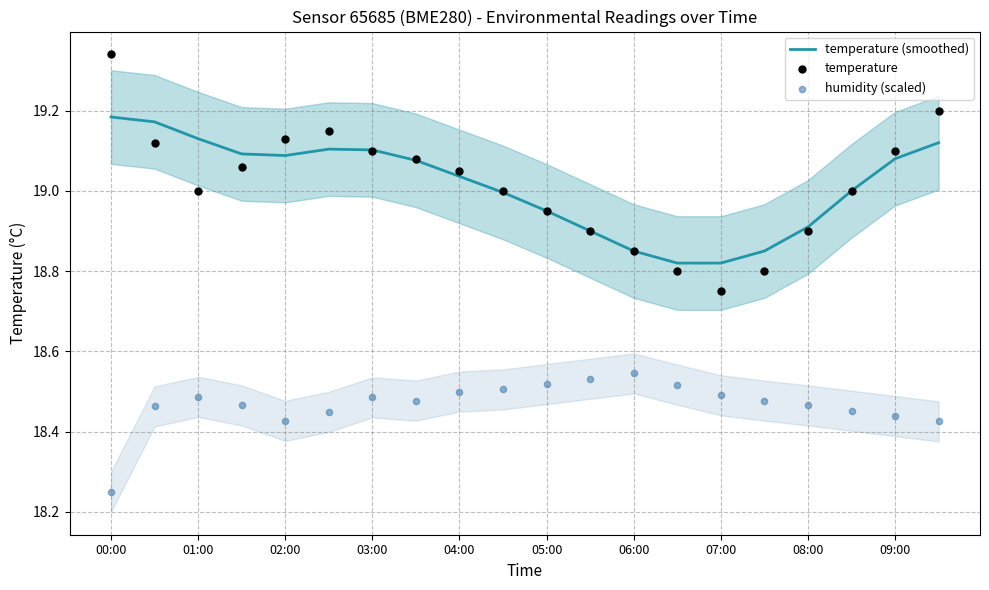

Which series has the widest spread of Y values?

temperature